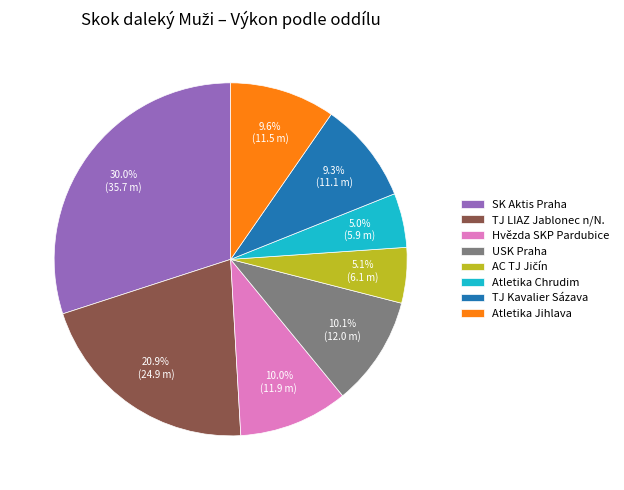

Does Hvězda SKP Pardubice represent more than half of the total?

No